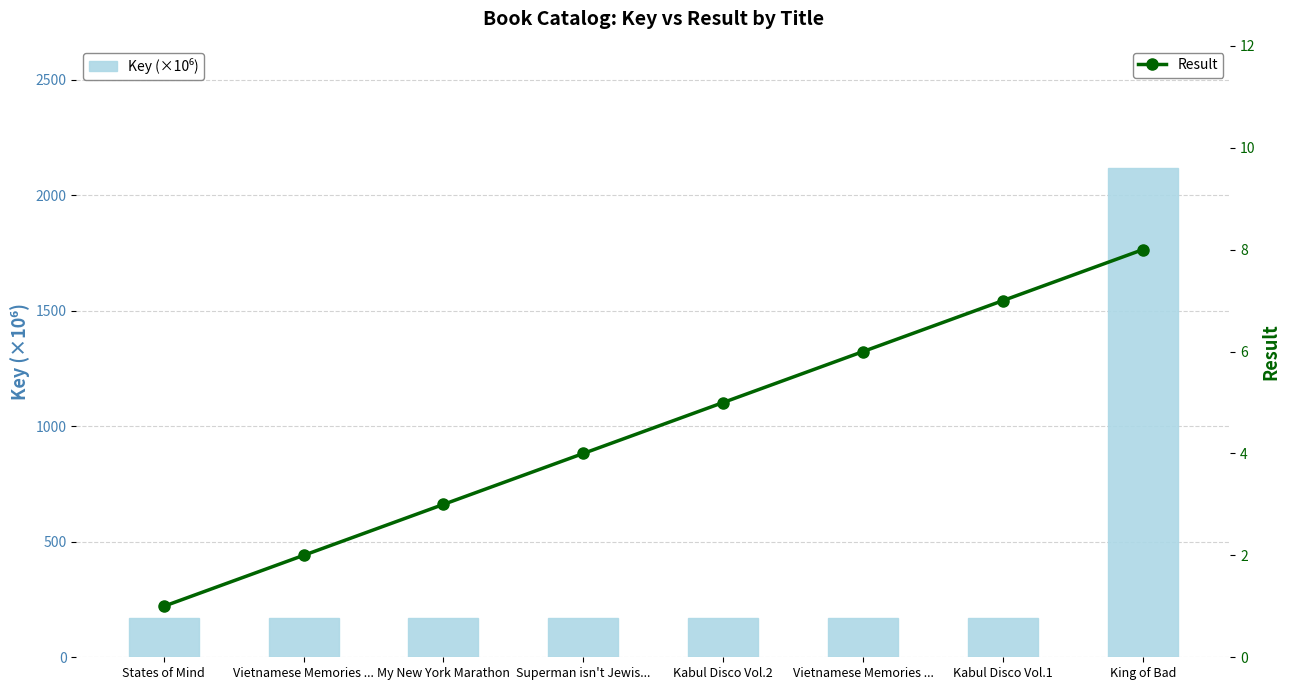

Are the bars horizontal?

No